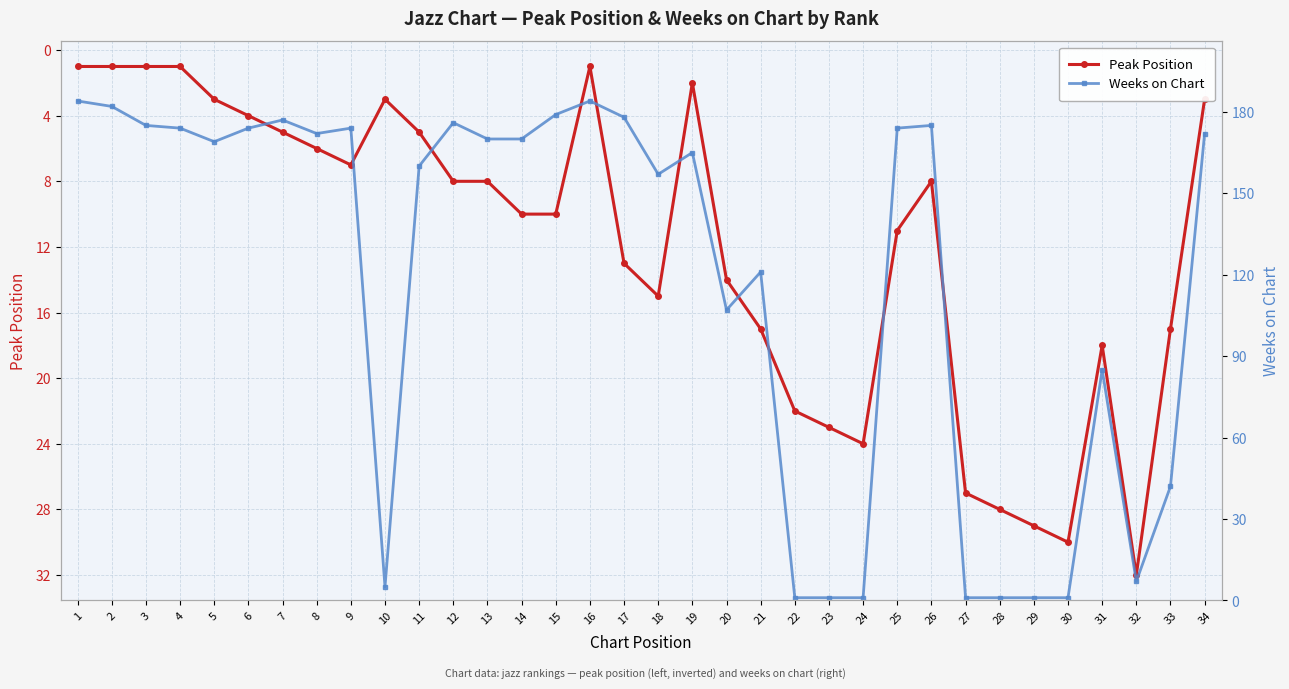

How many interior local peaks does the Peak Position series have?

5